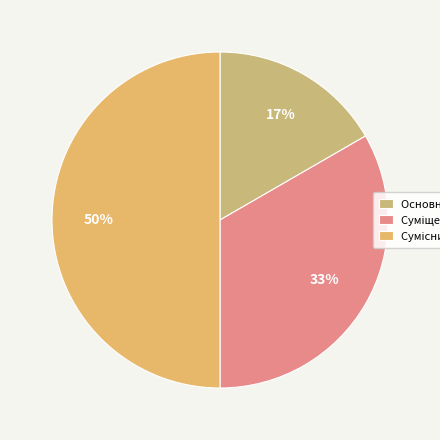

How many slices are in this pie chart?

3